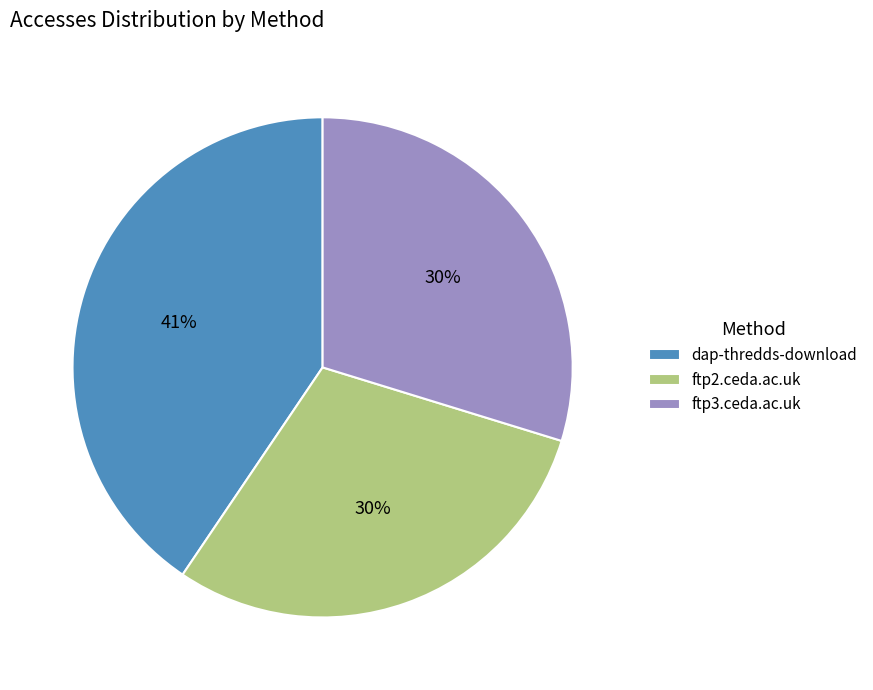

Do ftp2.ceda.ac.uk and dap-thredds-download together represent more than half of the pie?

Yes